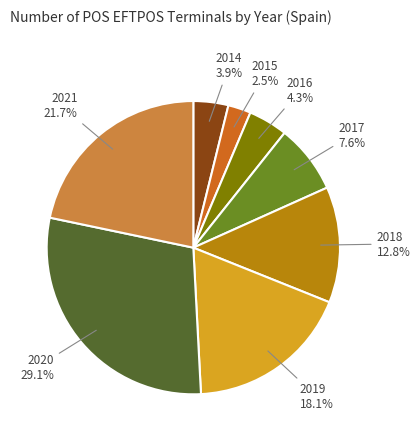

How many segments does this pie chart have?

8